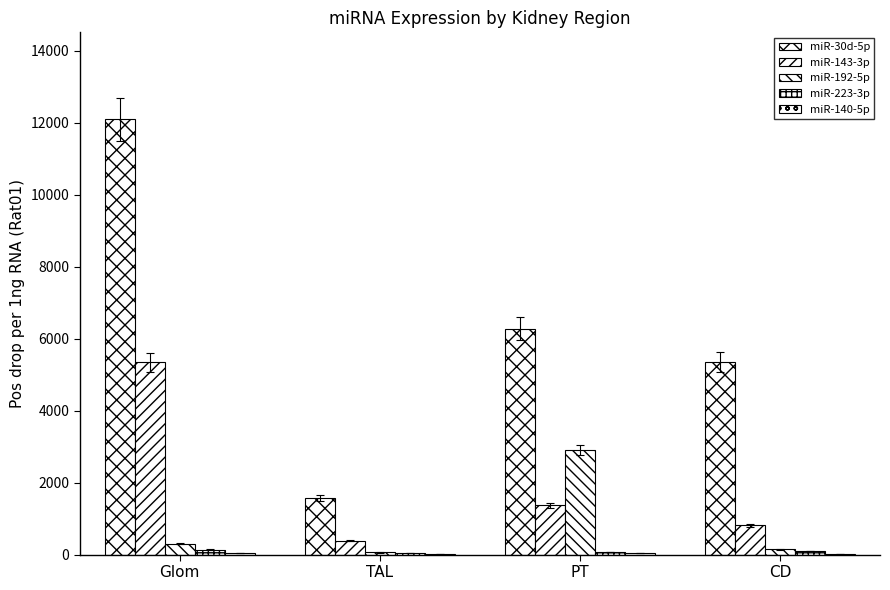

Which category has the highest value across all series?

Glom